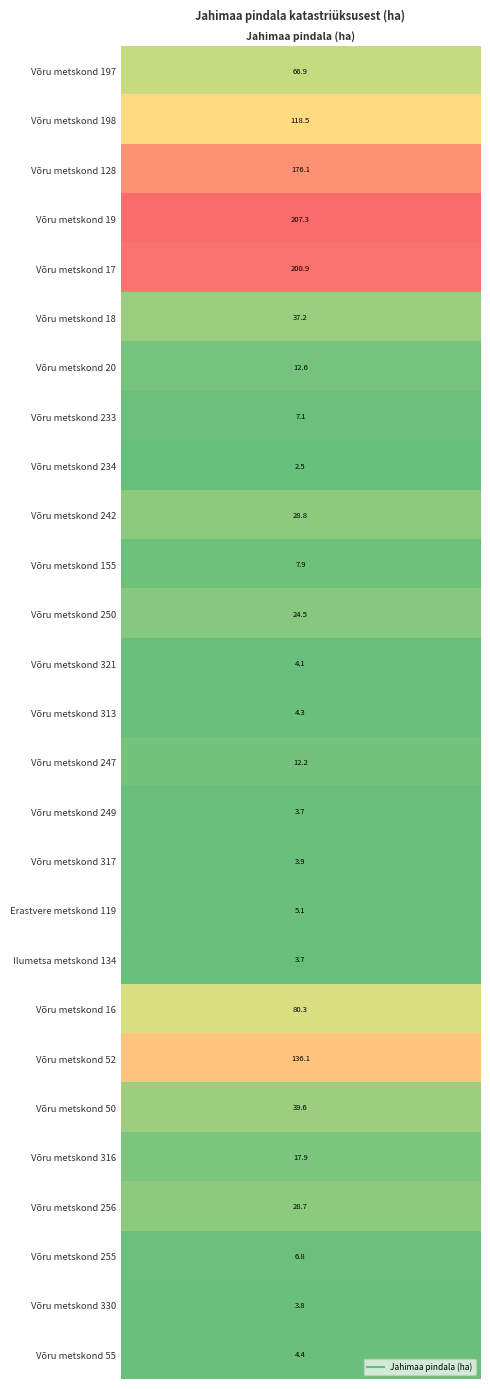

True or false: the data shows 37.2 at Võru metskond 18.

True